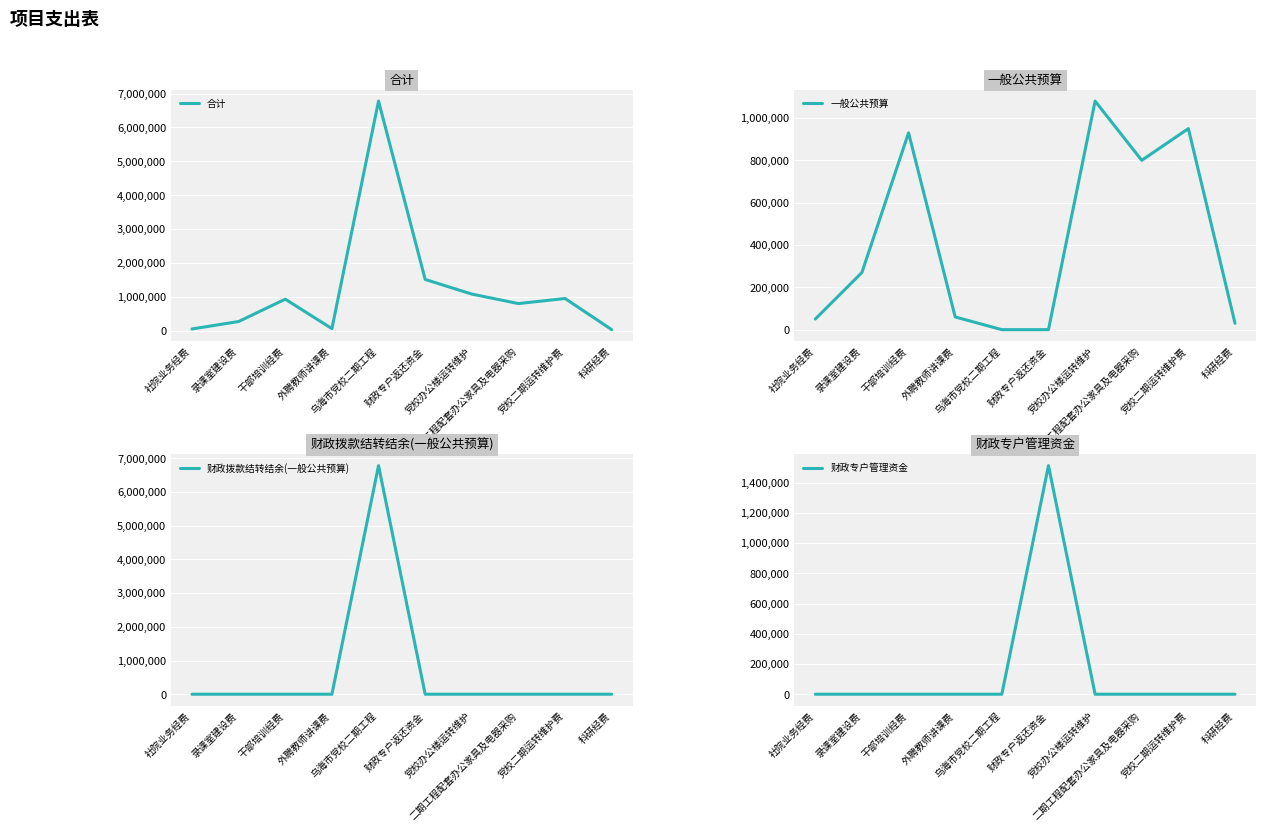

What is the difference between the highest and lowest values at 干部培训经费?

930000.0